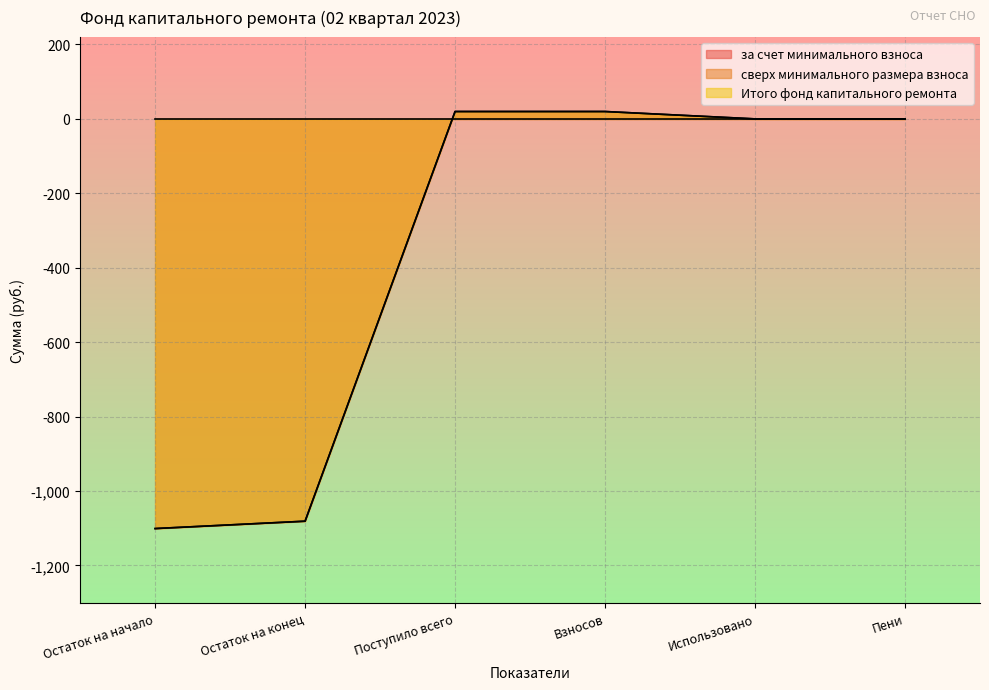

Rank the categories by Итого фонд капитального ремонта value from lowest to highest.

Остаток на начало, Остаток на конец, Использовано, Пени, Поступило всего, Взносов